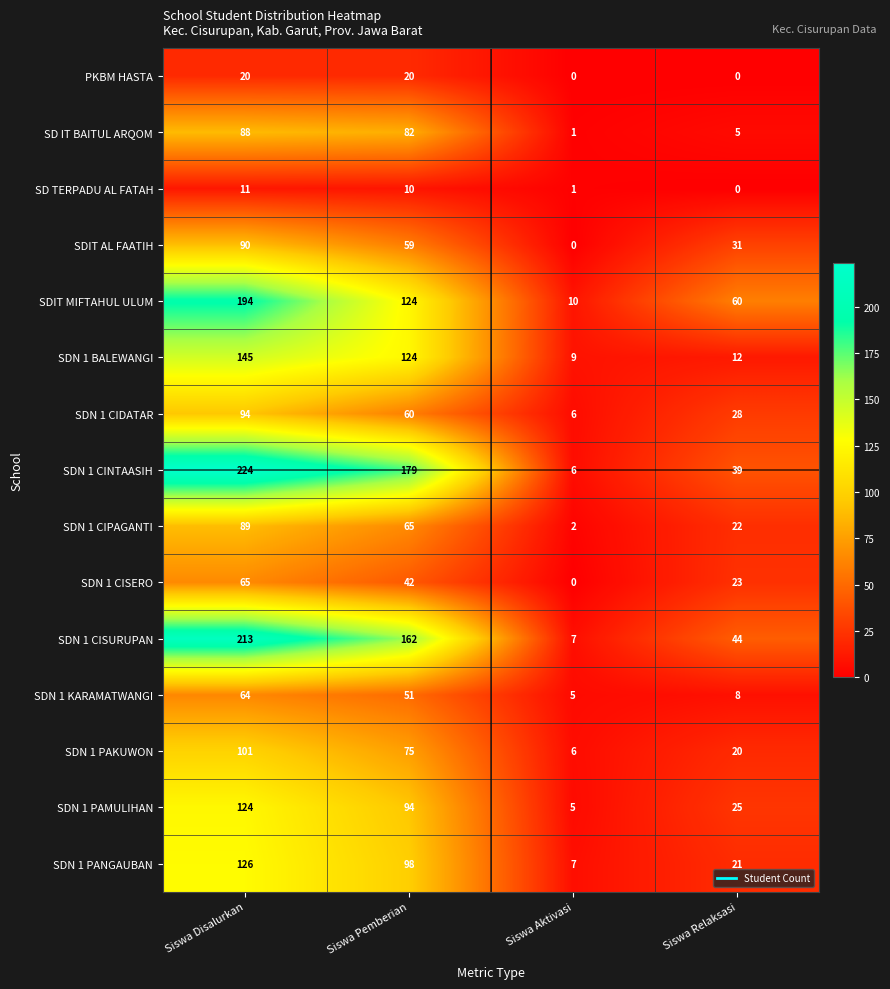

Which category has the highest value in the SD IT BAITUL ARQOM series?

Siswa Disalurkan